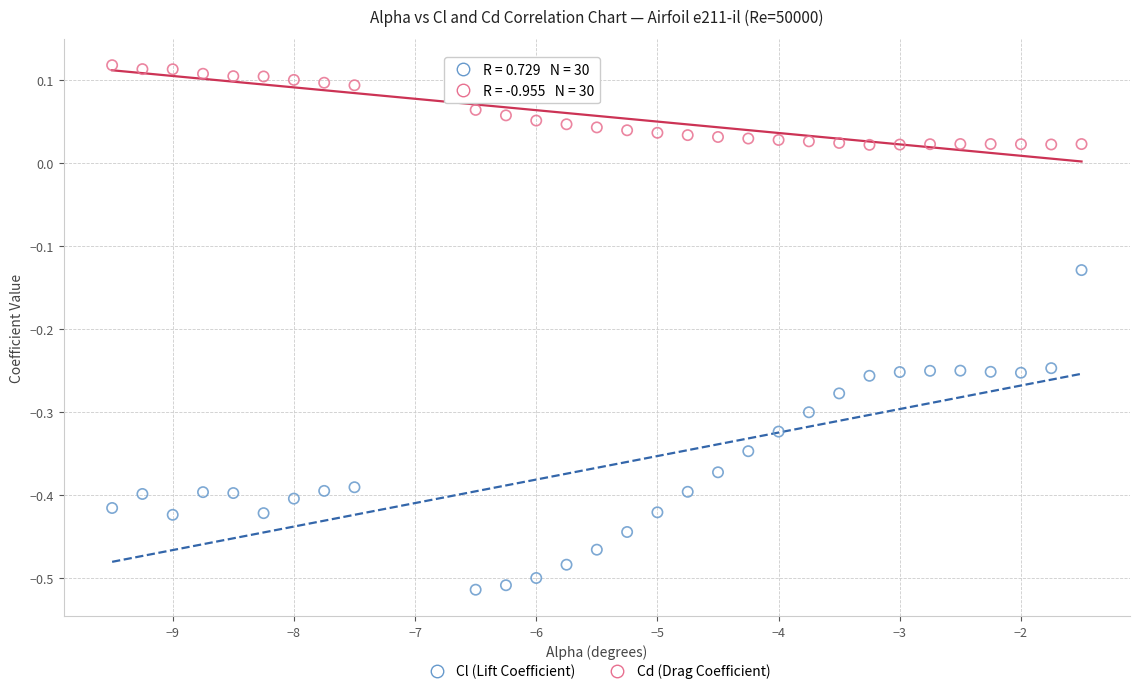

Which series contains the lowest Y value?

Cl (Lift Coefficient)